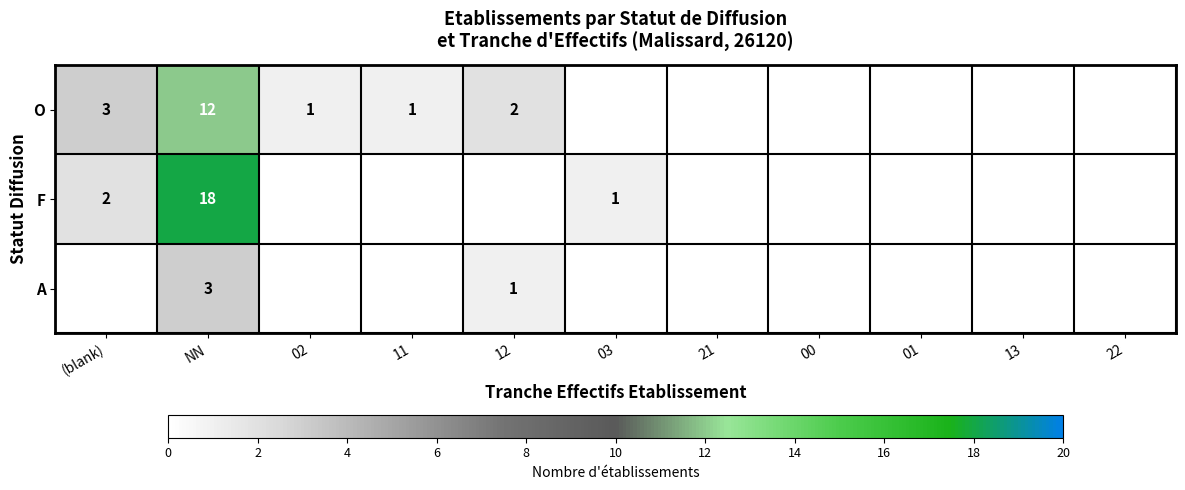

What is the total value across all series at NN?

33